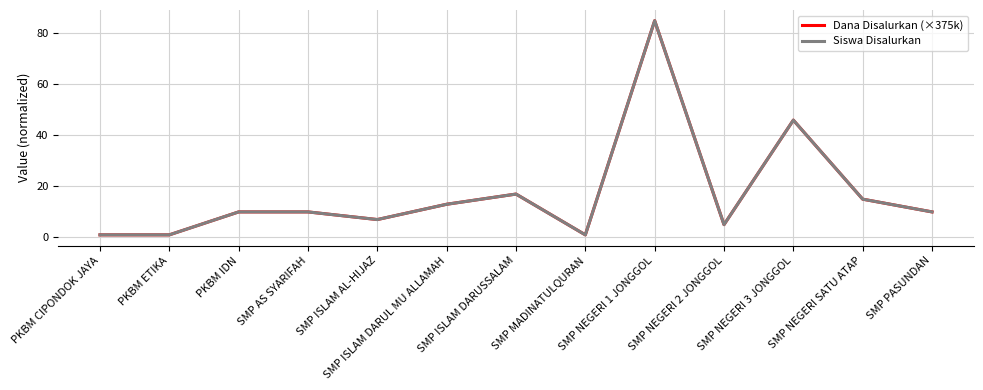

Which series has the widest spread of values?

Dana Disalurkan (×375k)